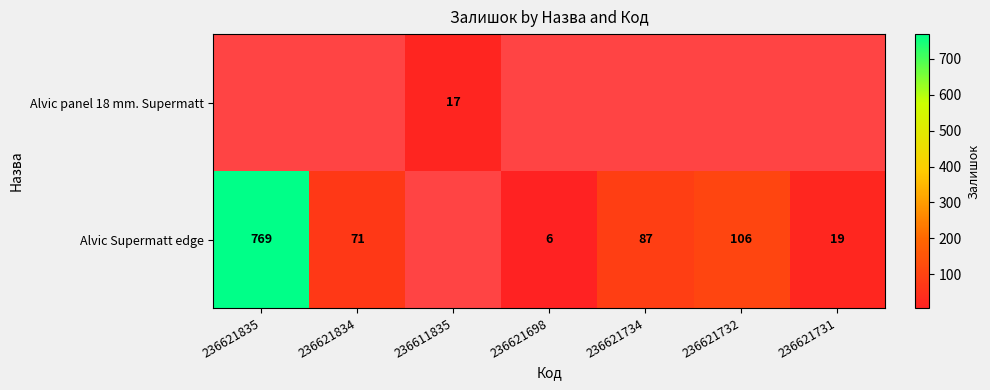

Is it true that Alvic Supermatt edge equals 87 at 236621734?

True